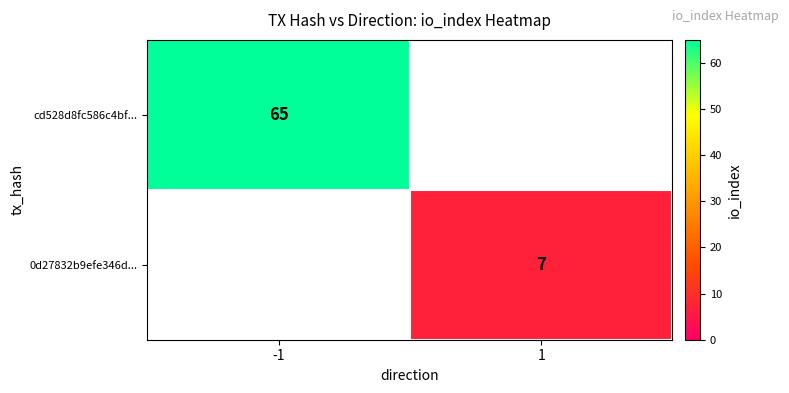

At how many categories does at least one series exceed 43?

1